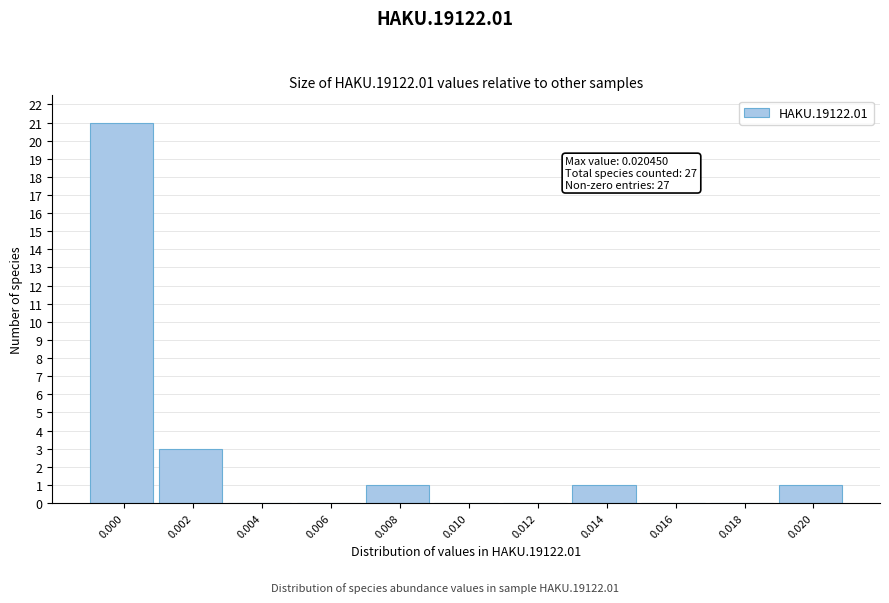

Reading left to right, list all the values displayed in this chart.

0.000=21	0.002=3	0.004=0	0.006=0	0.008=1	0.010=0	0.012=0	0.014=1	0.016=0	0.018=0	0.020=1